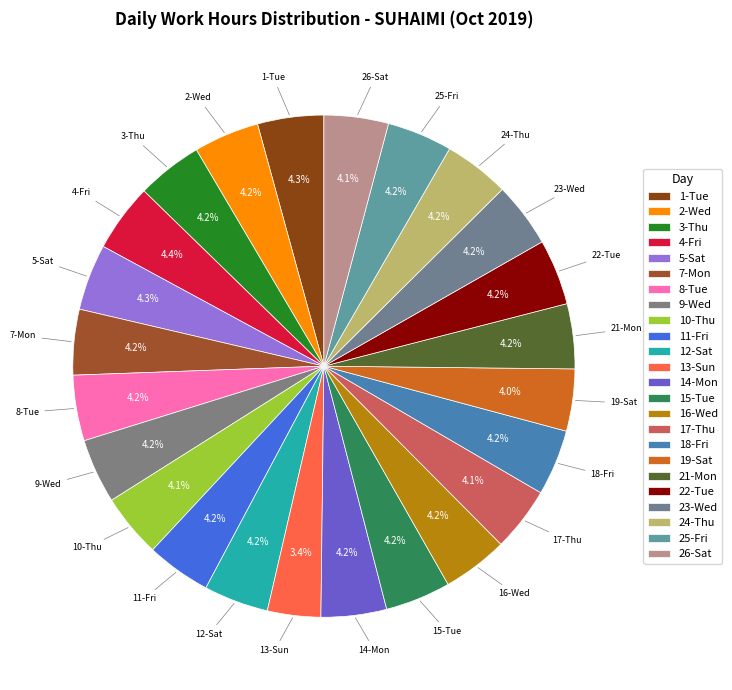

The 3-Thu slice represents 10% of the pie. True or false?

False